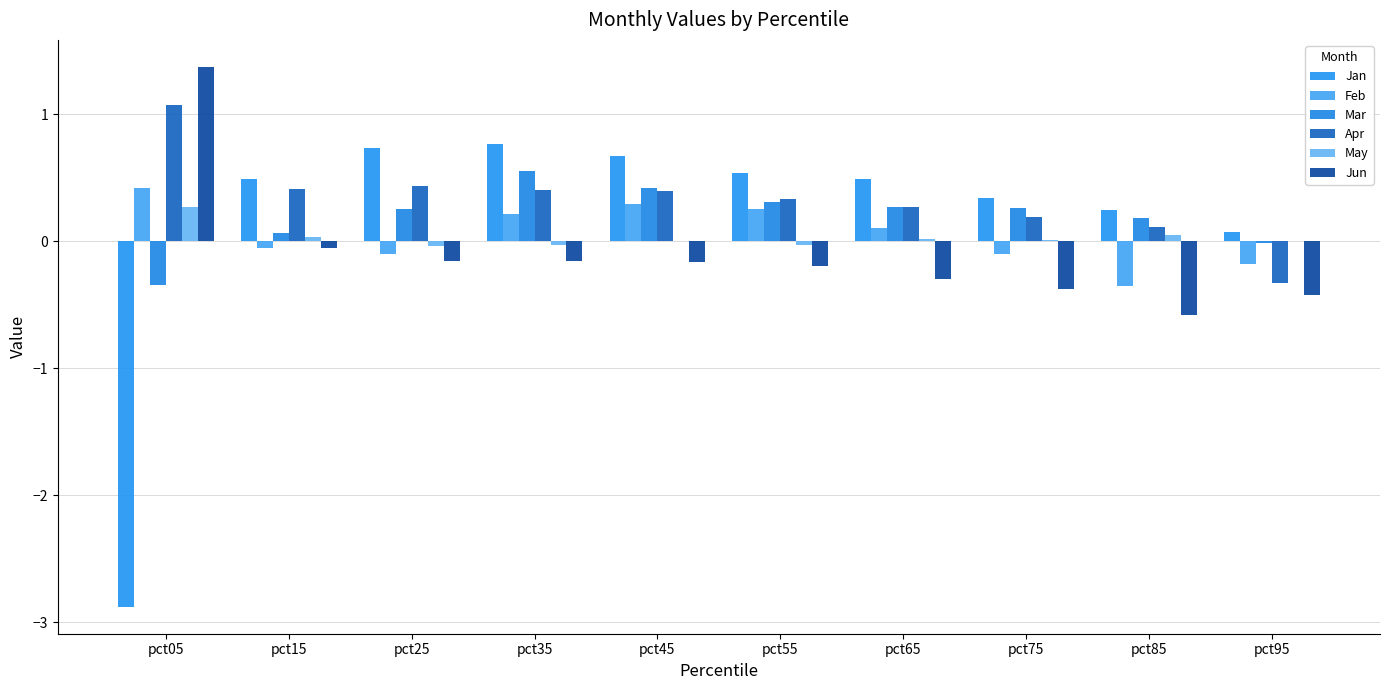

What is the sum of all Feb values?

0.5